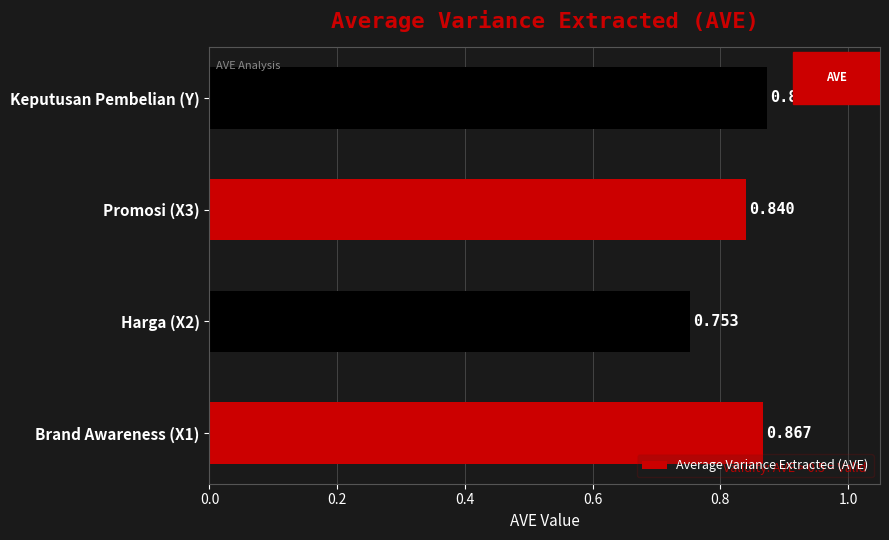

Count the number of categories in the chart.

4